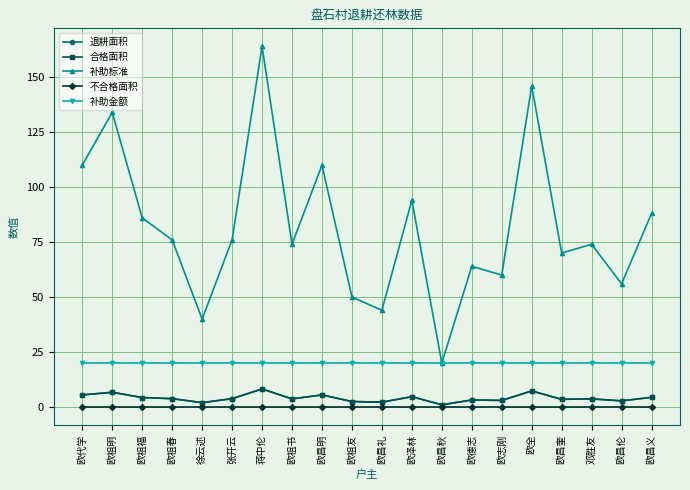

Reading right to left, extract all data points from this chart.

退耕面积: 4.4	2.8	3.7	3.5	7.3	3.0	3.2	1.0	4.7	2.2	2.5	5.5	3.7	8.2	3.8	2.0	3.8	4.3	6.7	5.5
合格面积: 4.4	2.8	3.7	3.5	7.3	3.0	3.2	1.0	4.7	2.2	2.5	5.5	3.7	8.2	3.8	2.0	3.8	4.3	6.7	5.5
补助标准: 88.0	56.0	74.0	70.0	146.0	60.0	64.0	20.0	94.0	44.0	50.0	110.0	74.0	164.0	76.0	40.0	76.0	86.0	134.0	110.0
不合格面积: 0.0	0.0	0.0	0.0	0.0	0.0	0.0	0.0	0.0	0.0	0.0	0.0	0.0	0.0	0.0	0.0	0.0	0.0	0.0	0.0
补助金额: 20.0	20.0	20.0	20.0	20.0	20.0	20.0	20.0	20.0	20.0	20.0	20.0	20.0	20.0	20.0	20.0	20.0	20.0	20.0	20.0